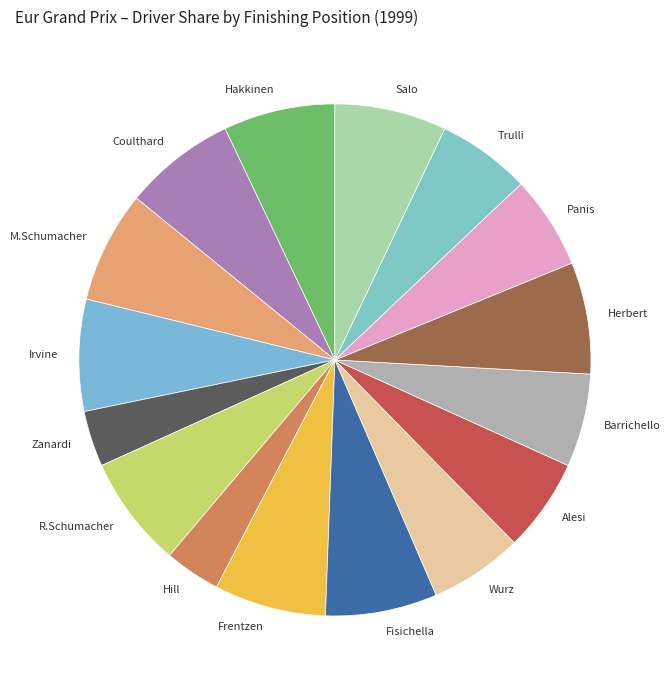

Approximately how many times larger is the value at Barrichello compared to Fisichella?

0.8